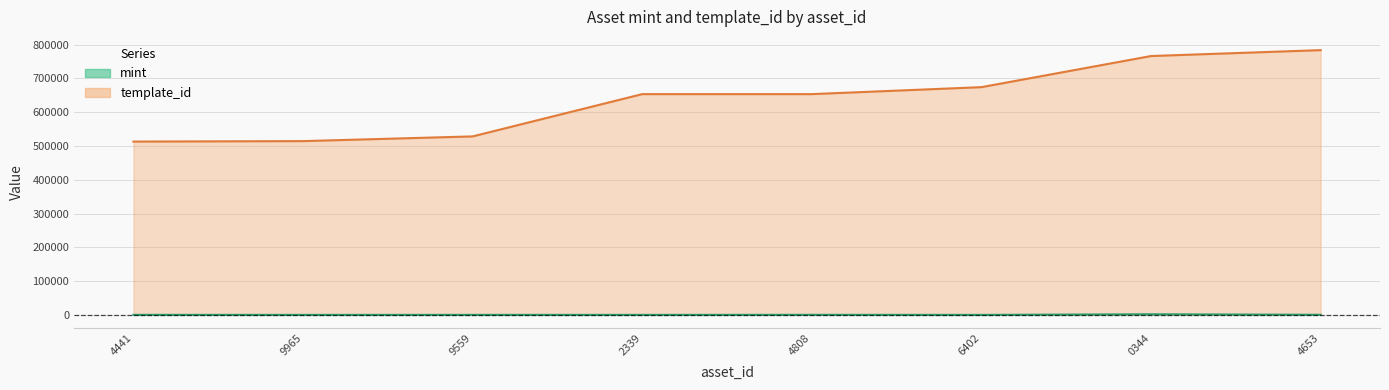

List the series in order of their overall mean, lowest first.

mint, template_id